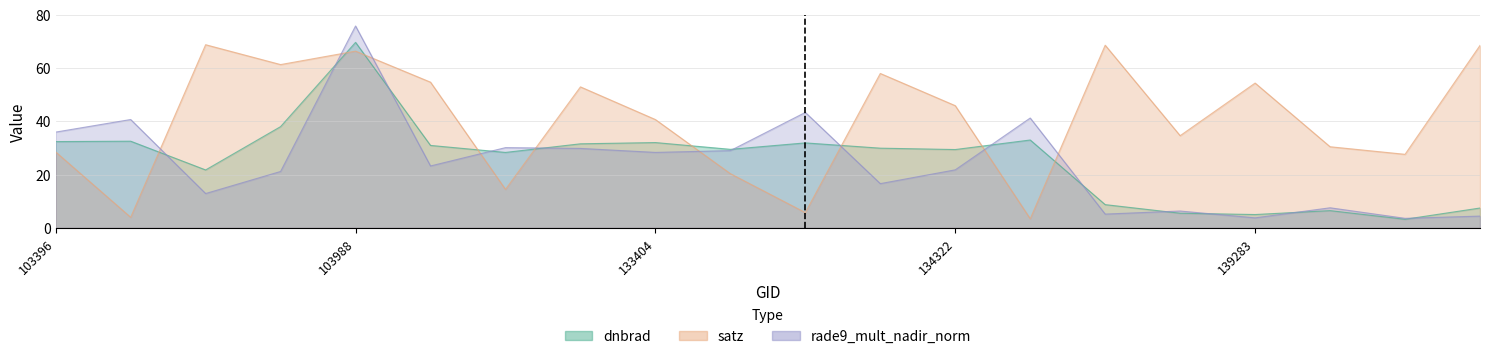

Rank the series at 103988 from highest to lowest value.

rade9_mult_nadir_norm, dnbrad, satz